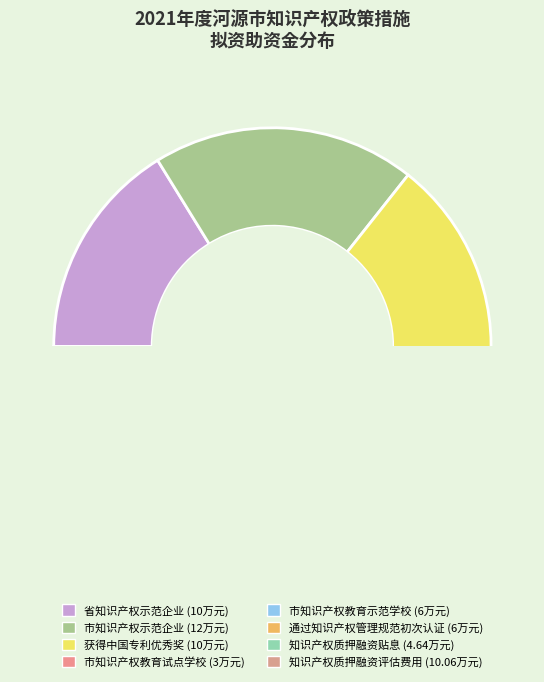

To the nearest percent, what is the difference between the 省知识产权示范企业 and 市知识产权教育试点学校 slice percentages?

11%